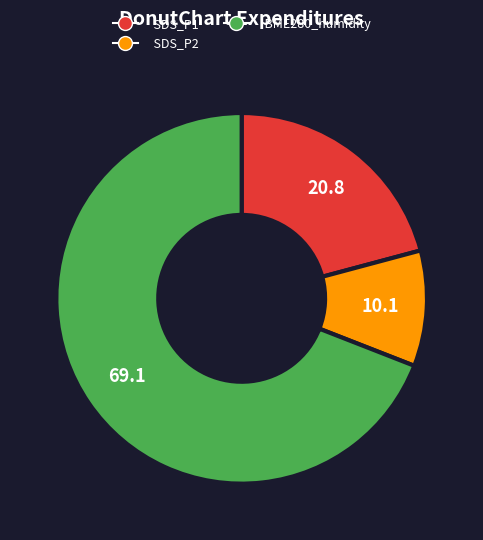

Is it true that SDS_P2 is 1% of the pie?

False